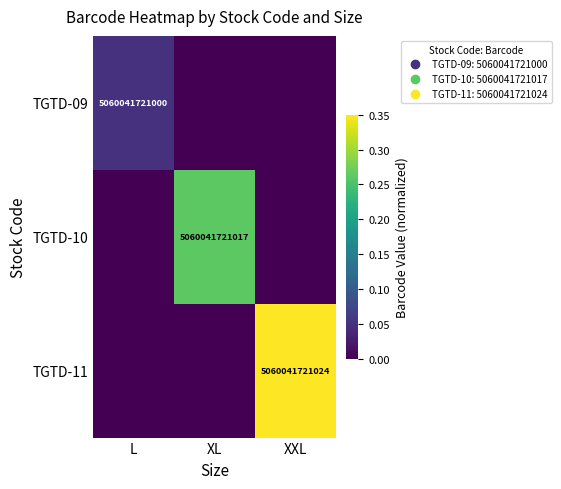

Which category has the lowest value across all series?

XL